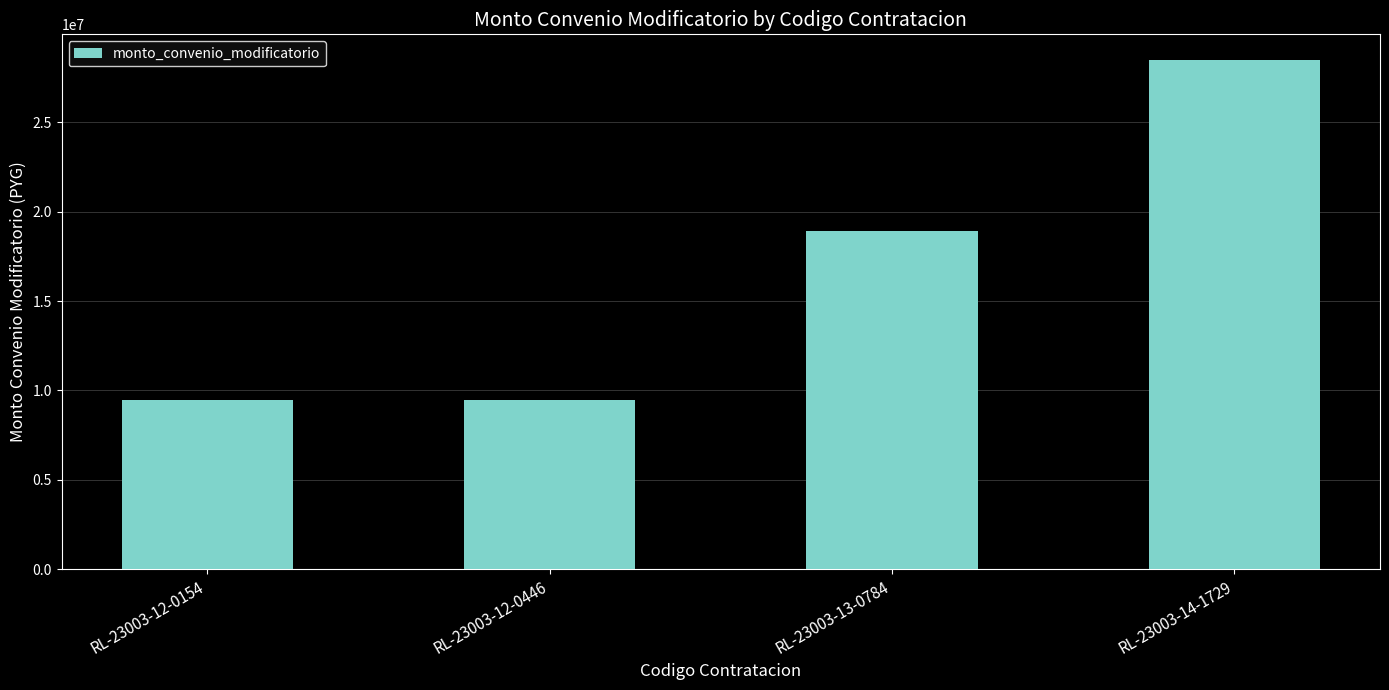

What is the greatest value displayed?

28500000